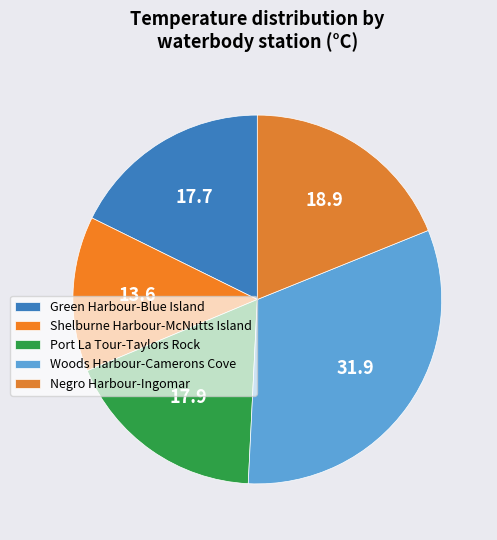

How many slices are in this pie chart?

5